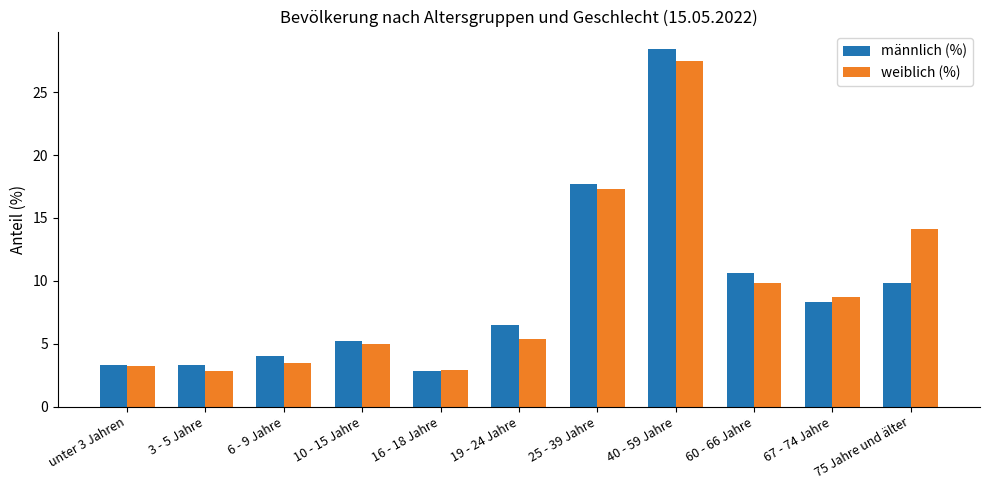

At which category is the sum across all series the highest?

40 - 59 Jahre